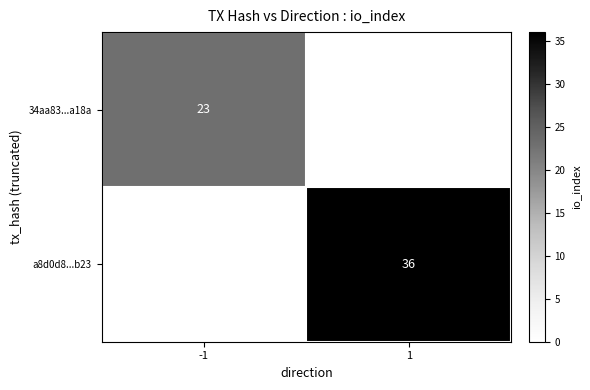

The value of a8d0d8...b23 at 1 is 36. True or false?

True